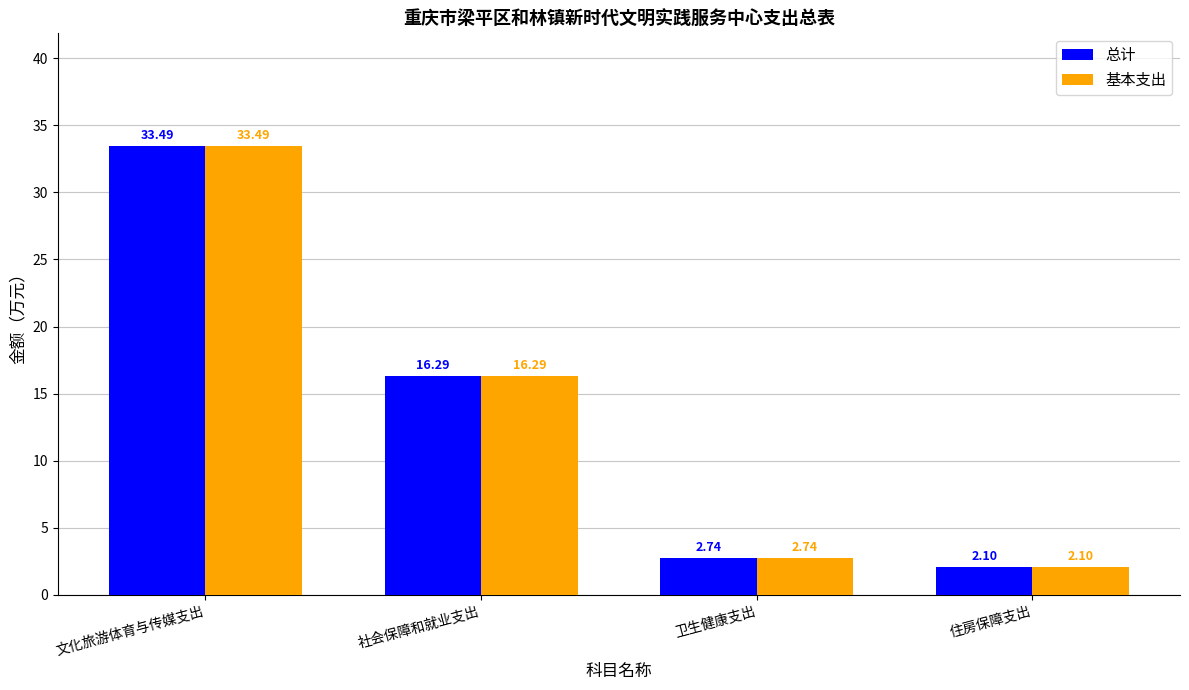

Rank the categories by 总计 value from lowest to highest.

住房保障支出, 卫生健康支出, 社会保障和就业支出, 文化旅游体育与传媒支出